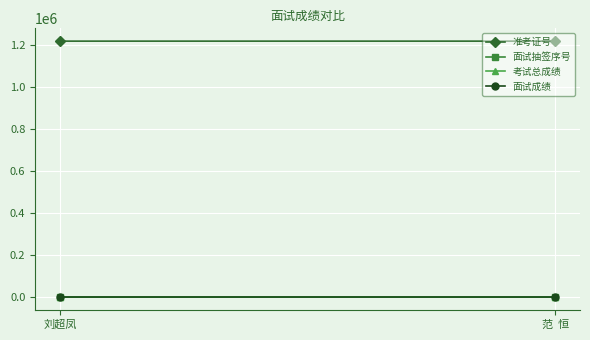

What is the maximum value for 面试抽签序号?

8.0